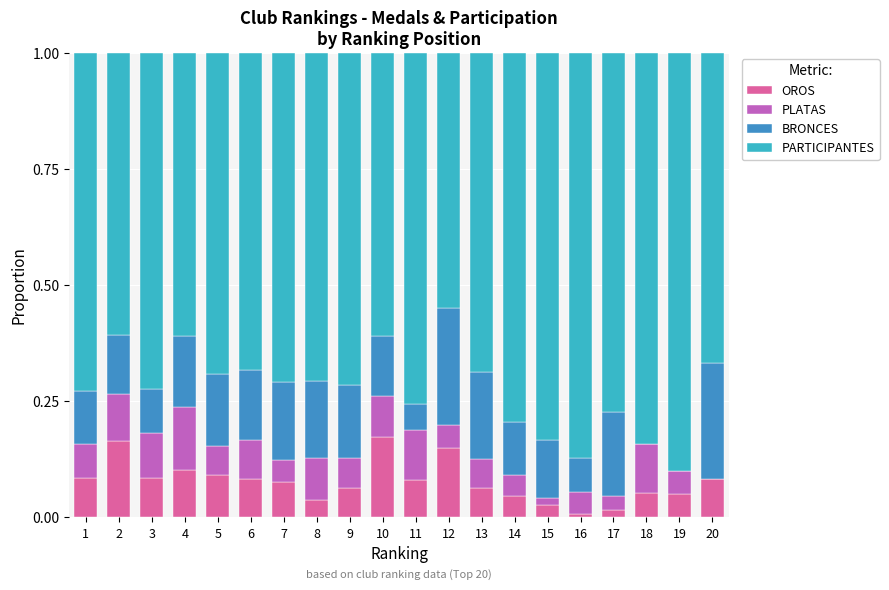

Is it true that OROS equals 0.1 at 19?

True